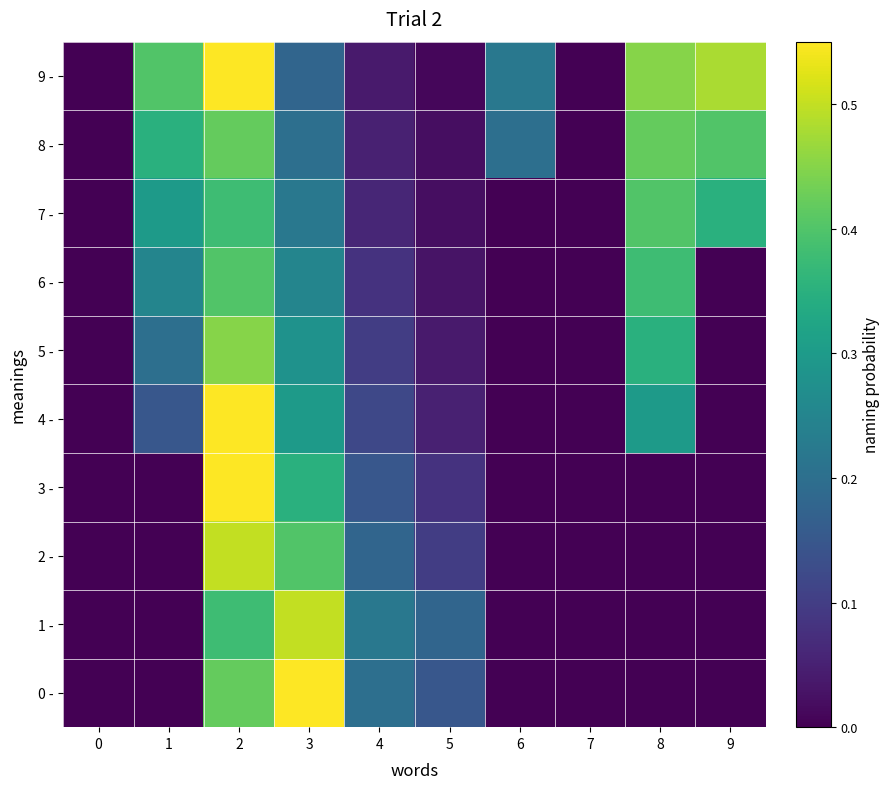

Rank the series at 9 from highest to lowest value.

9 -, 8 -, 7 -, 0 -, 1 -, 2 -, 3 -, 4 -, 5 -, 6 -